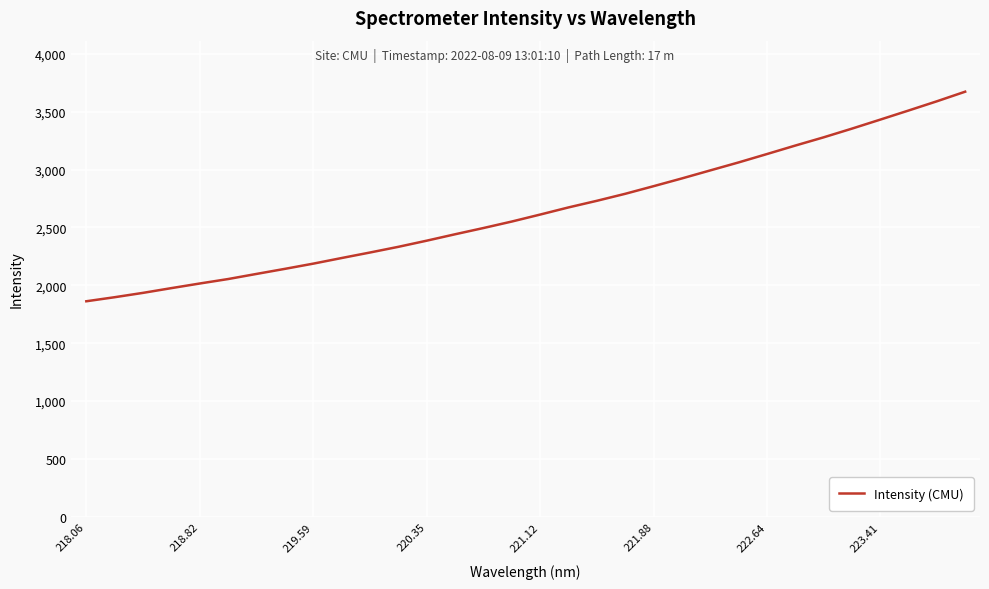

What is the smallest value displayed?

1862.3